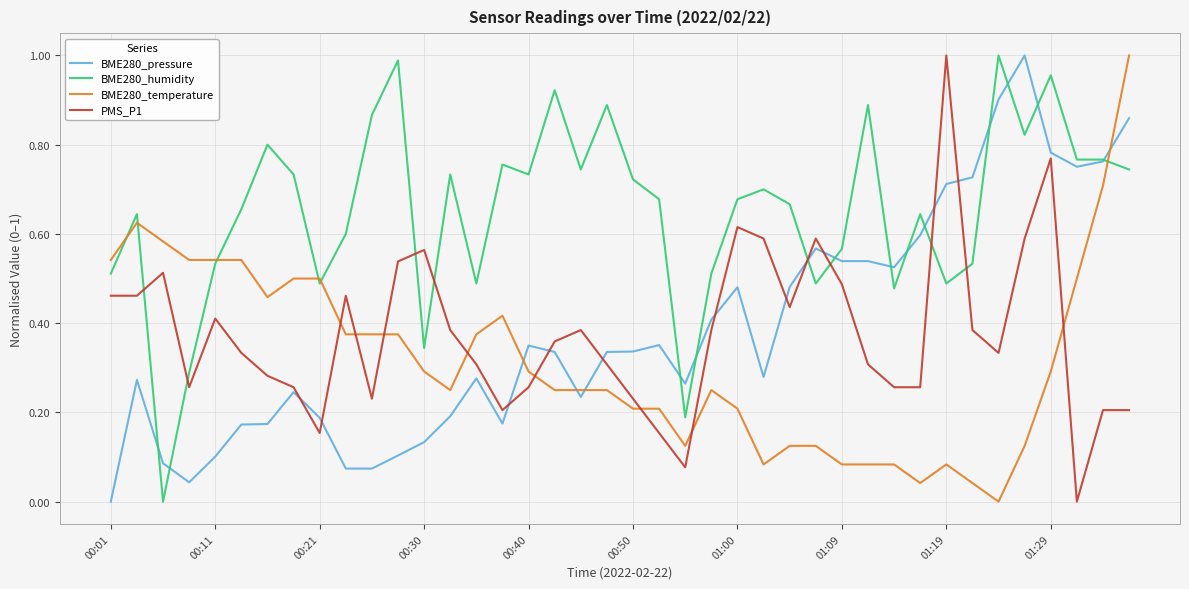

How many values in the BME280_humidity series exceed 0?

39